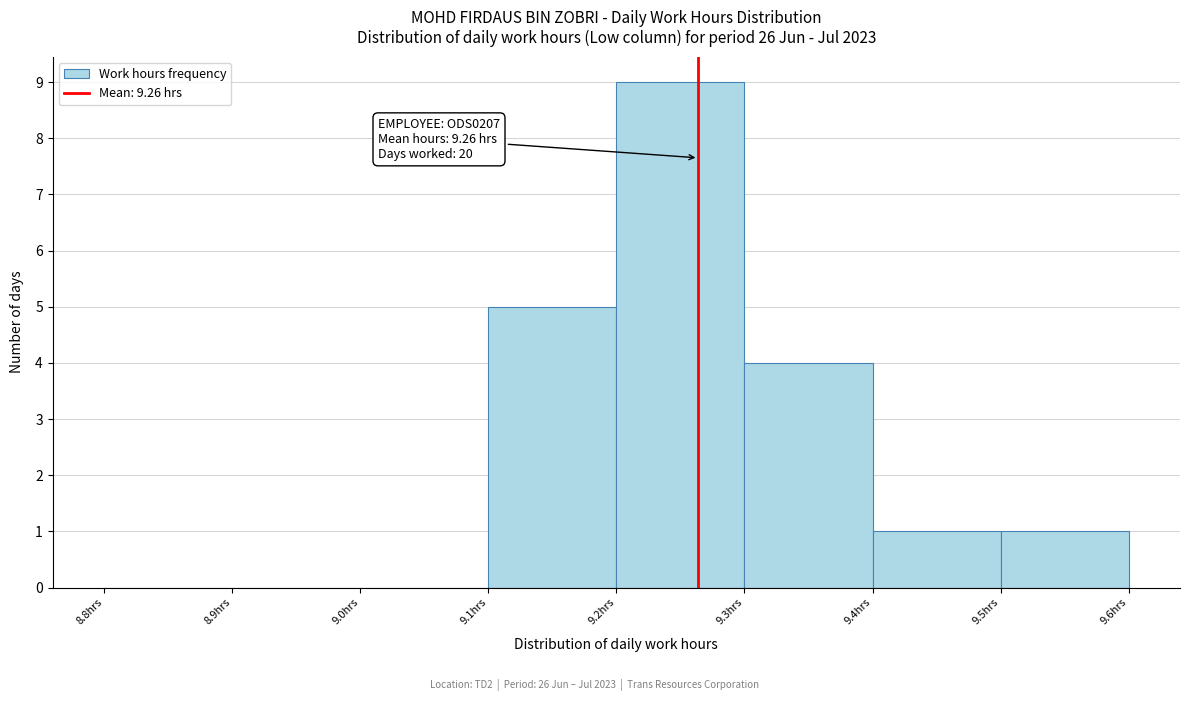

Over which range of the x-axis is the bar tallest?

9.2 to 9.3